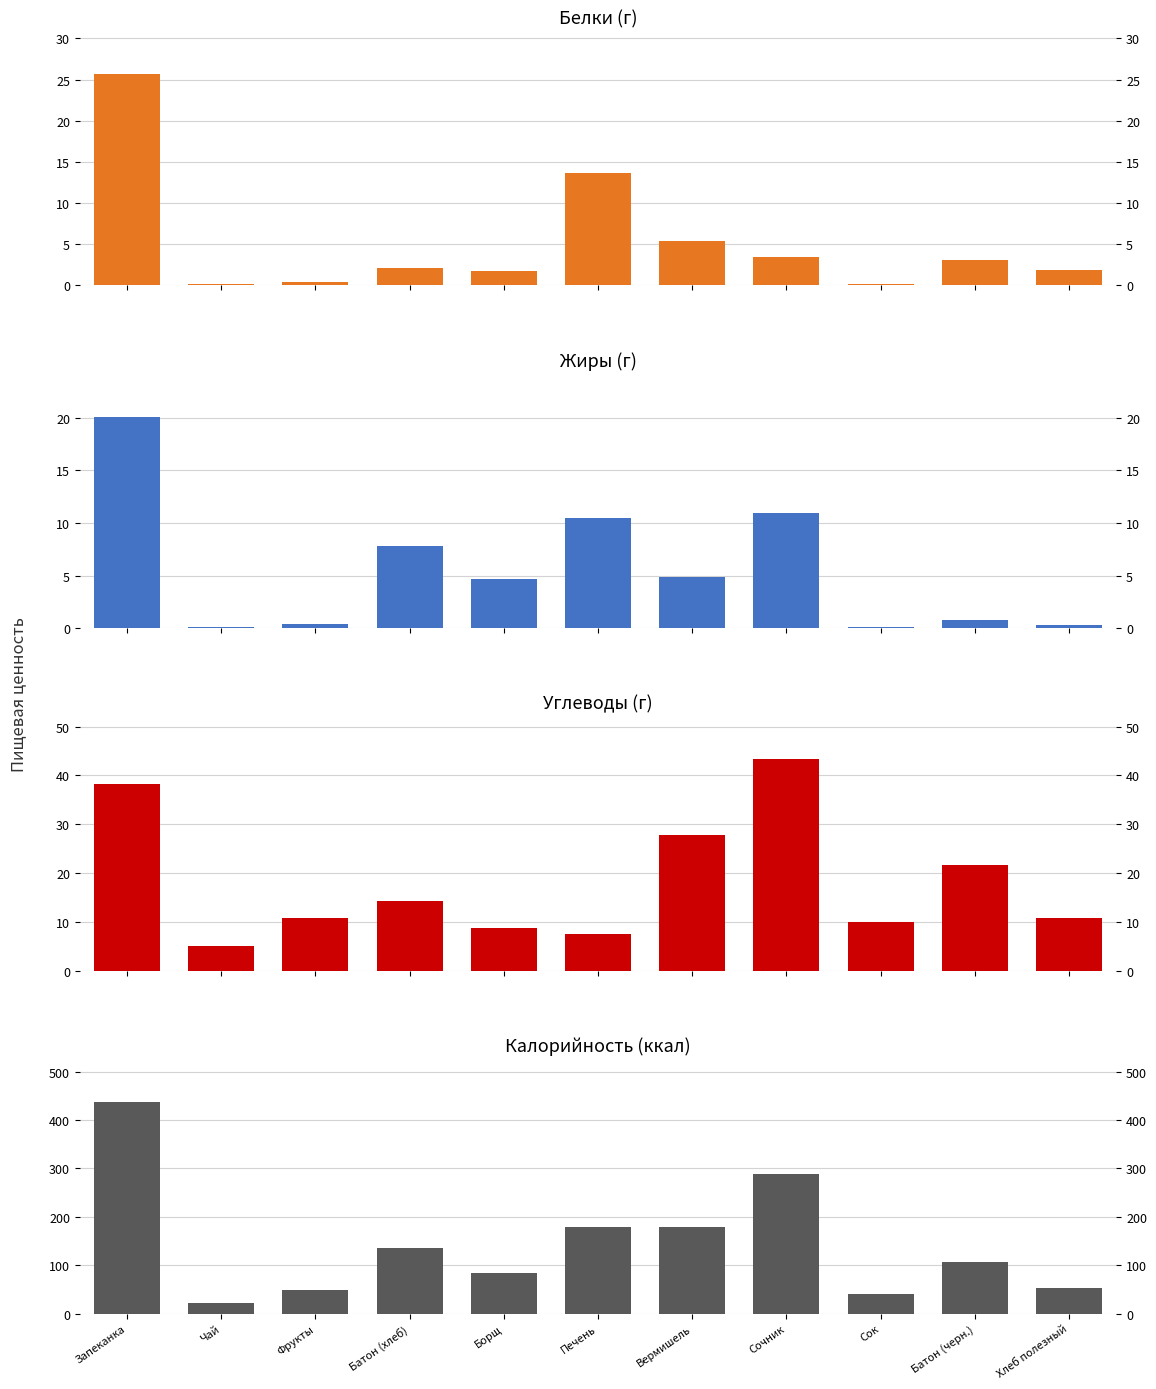

Are the bars horizontal?

No